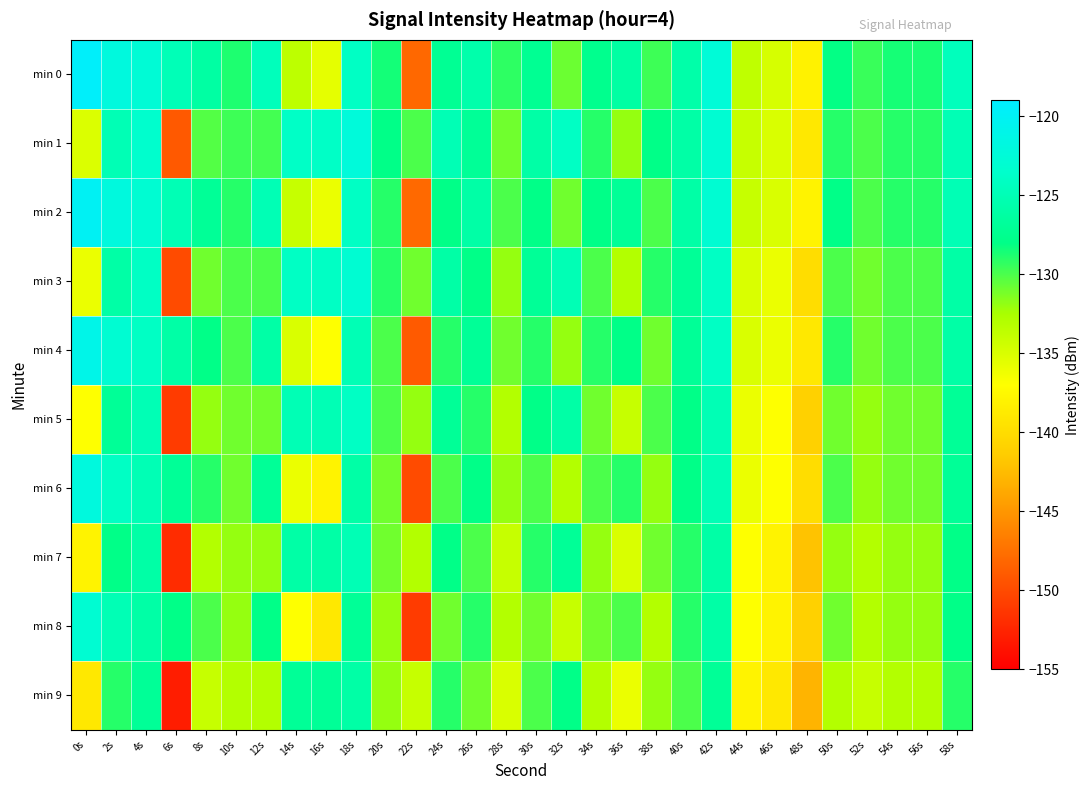

What is the maximum value shown in the chart?

-119.5